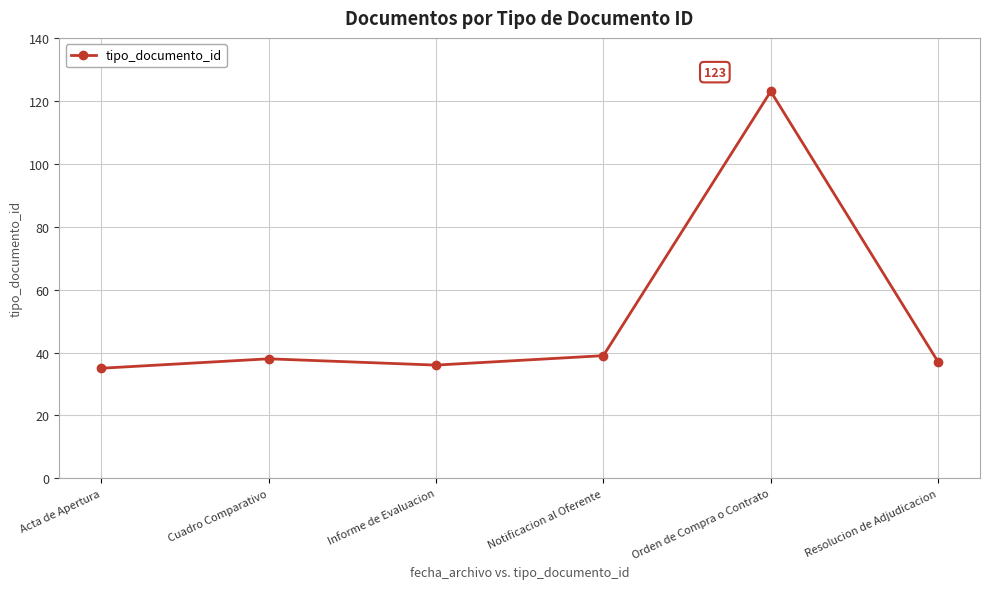

Which has a higher value, Resolucion de Adjudicacion or Orden de Compra o Contrato?

Orden de Compra o Contrato